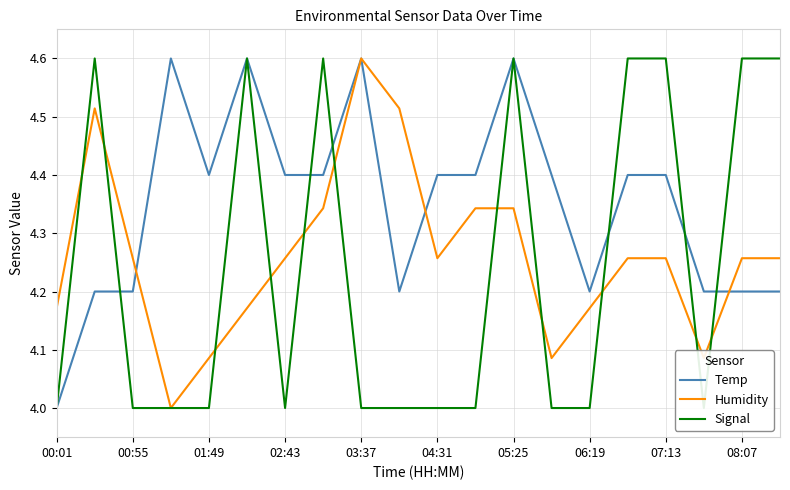

What is the lowest value of the Temp series?

4.0